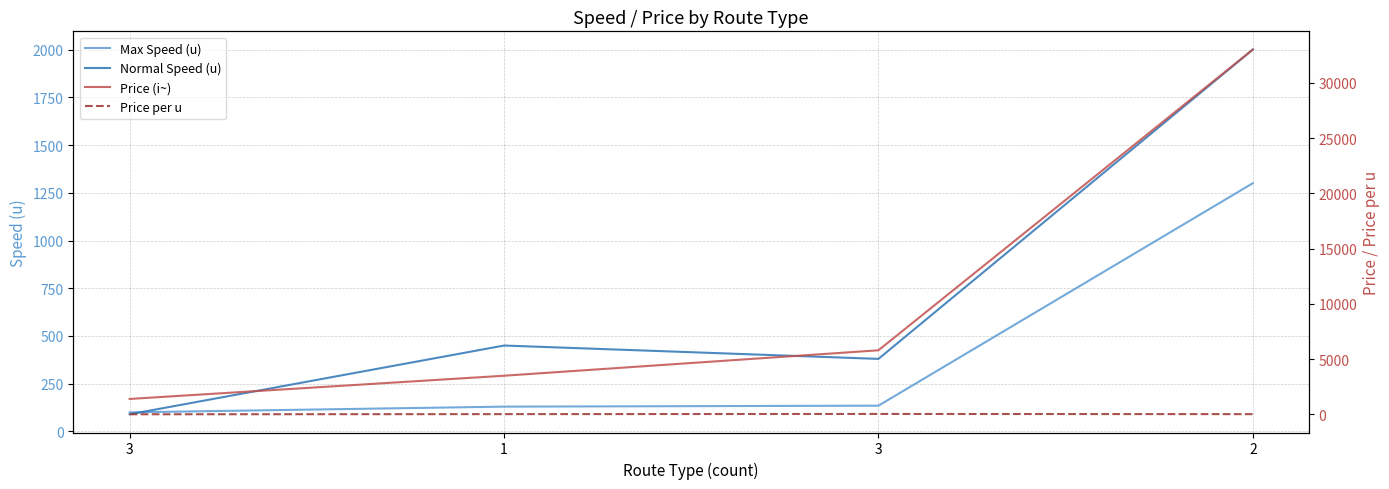

Which series ends up on top after the final intersection of Normal Speed (u) and Max Speed (u)?

Normal Speed (u)